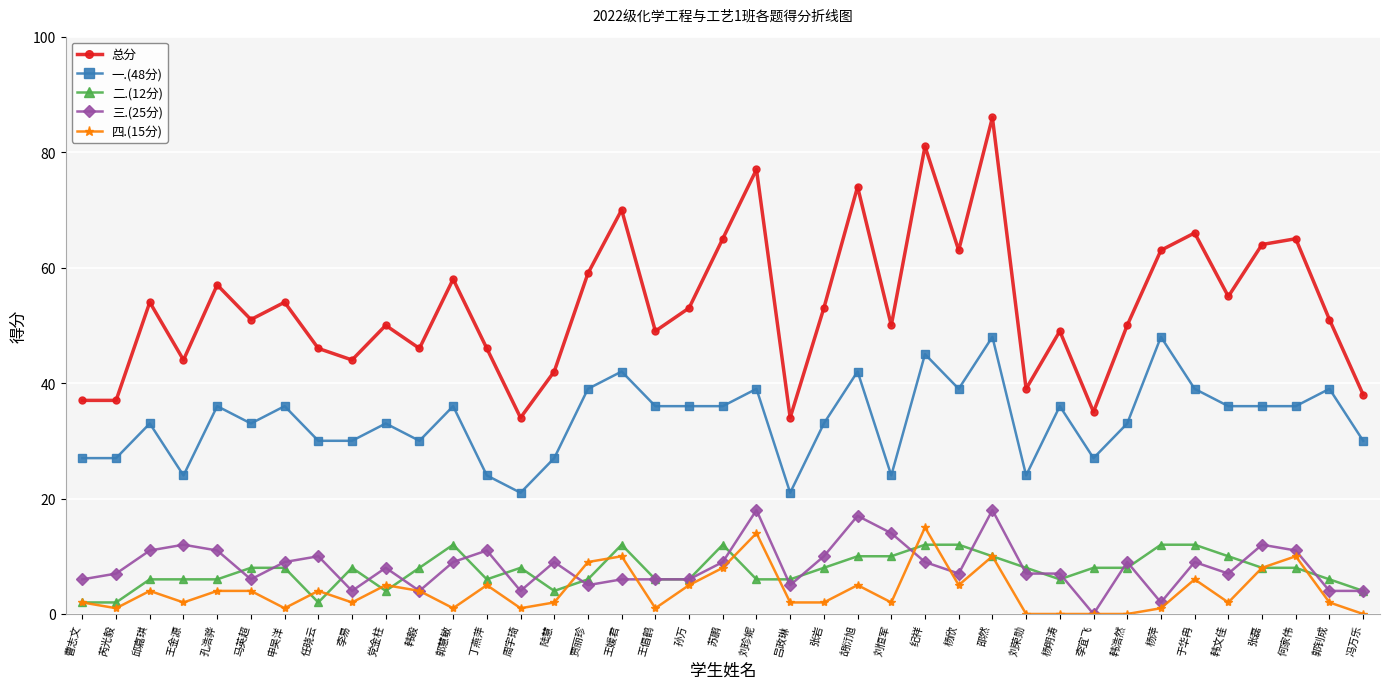

What is the label of the 27th point from the right?

丁燕萍